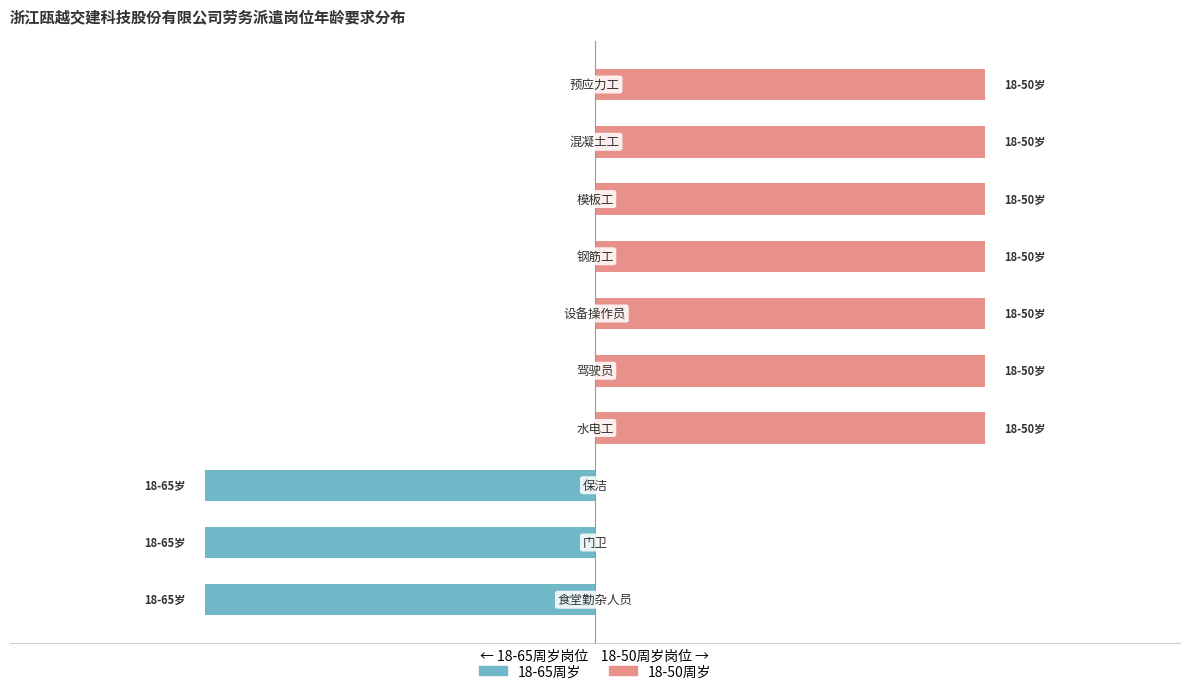

Is the value of 18-50周岁 at 8 greater than the value of 18-65周岁 at 6?

Yes